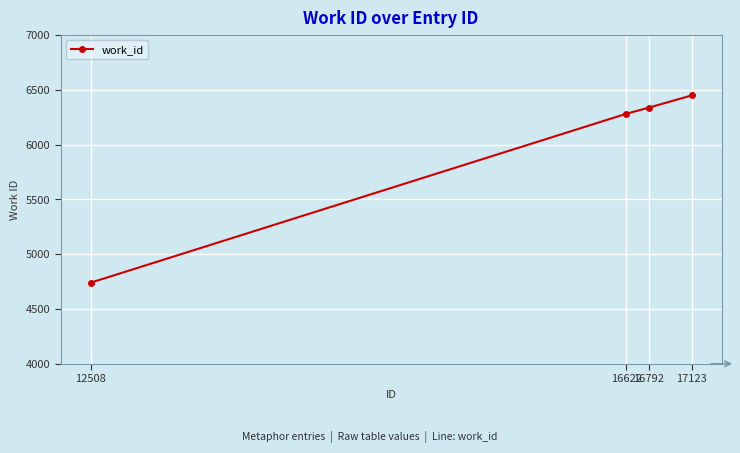

Rank the categories by value from lowest to highest.

12508, 16622, 16792, 17123